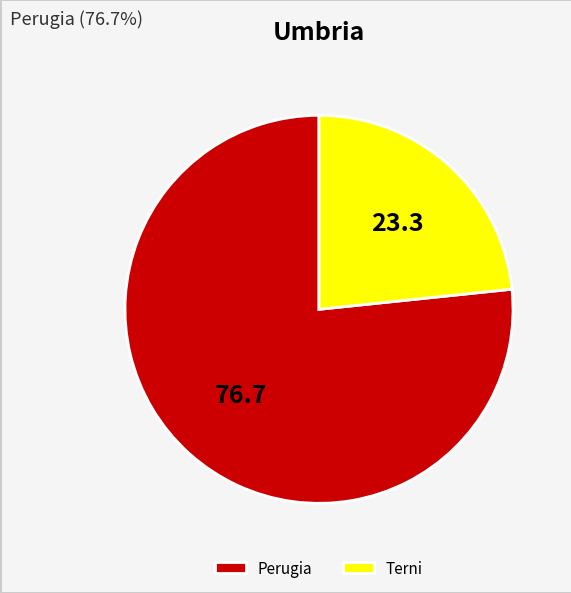

Rank the categories by value from lowest to highest.

Terni, Perugia